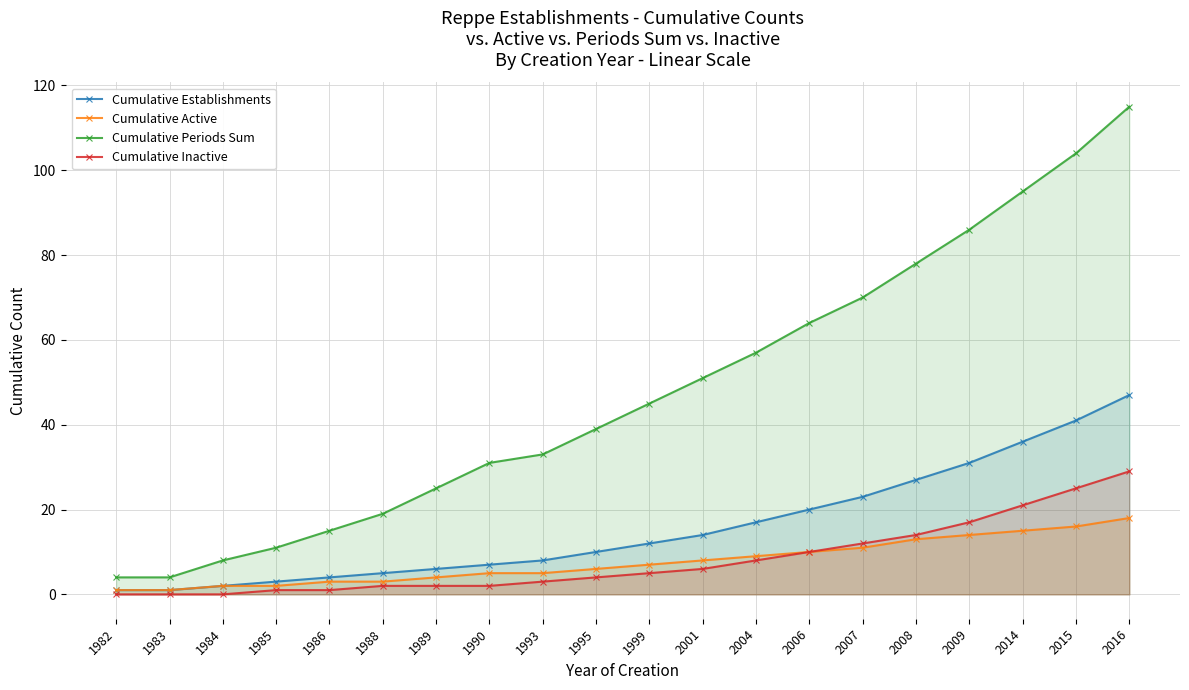

Which series has the widest spread of values?

Cumulative Periods Sum